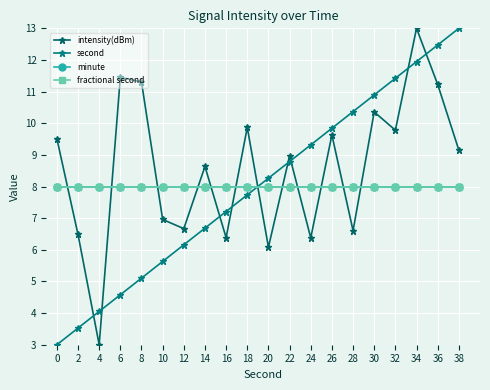

True or false: fractional second has a value of 12.0 at 8.

False